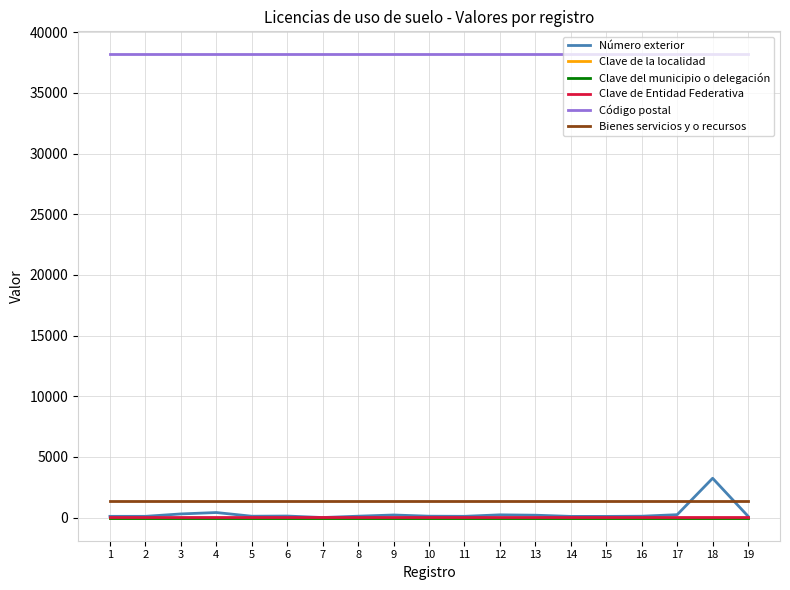

What is the sum of all Bienes servicios y o recursos values?

25632.5